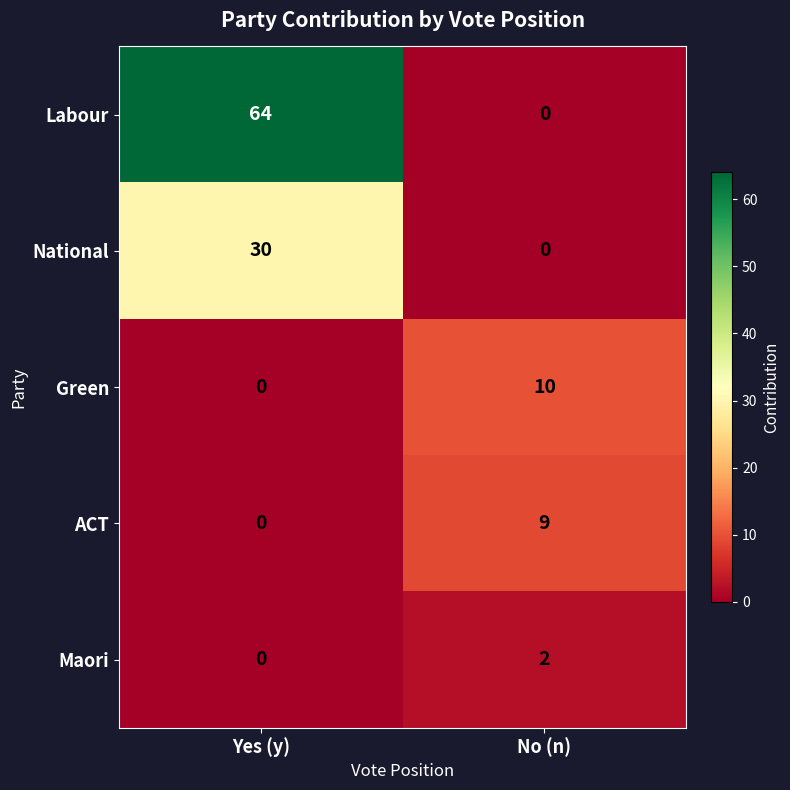

What value does the Green series have at No (n), to the nearest 5?

10